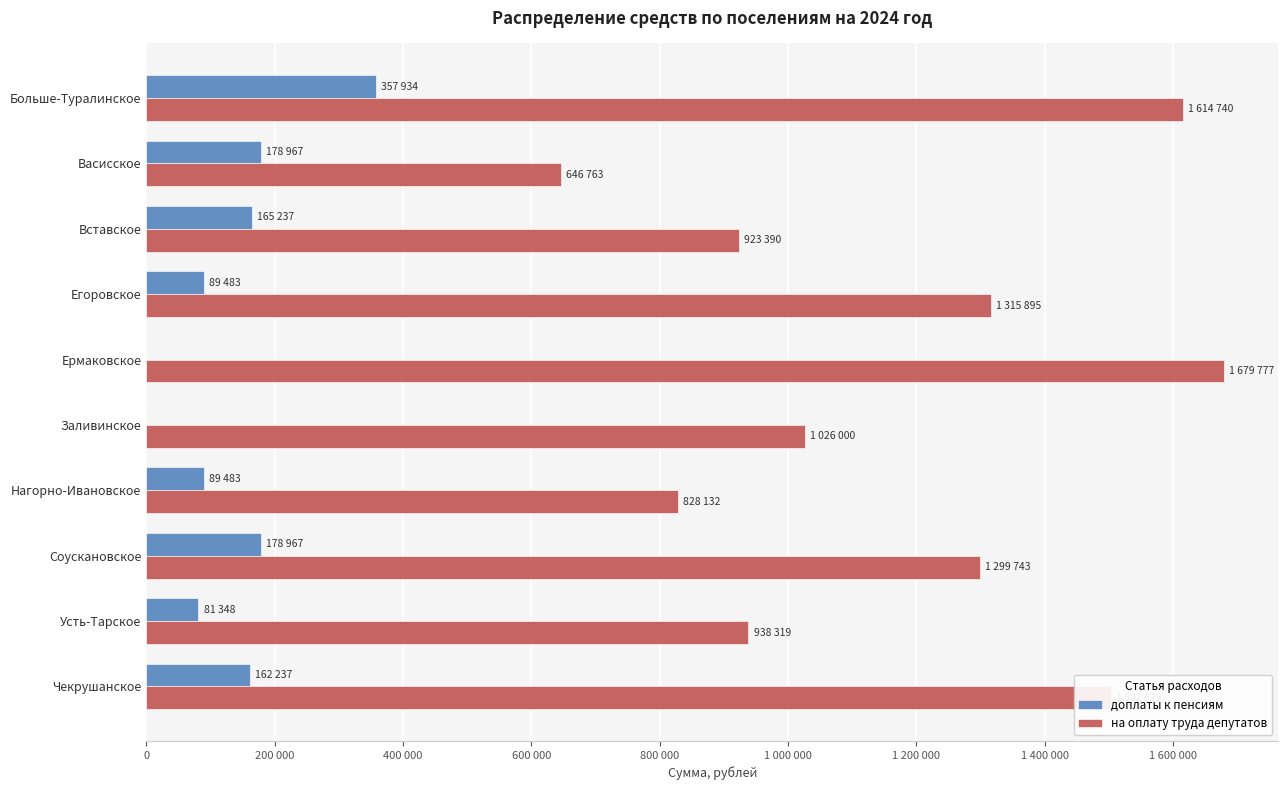

What are all the series names shown in the legend?

доплаты к пенсиям, на оплату труда депутатов